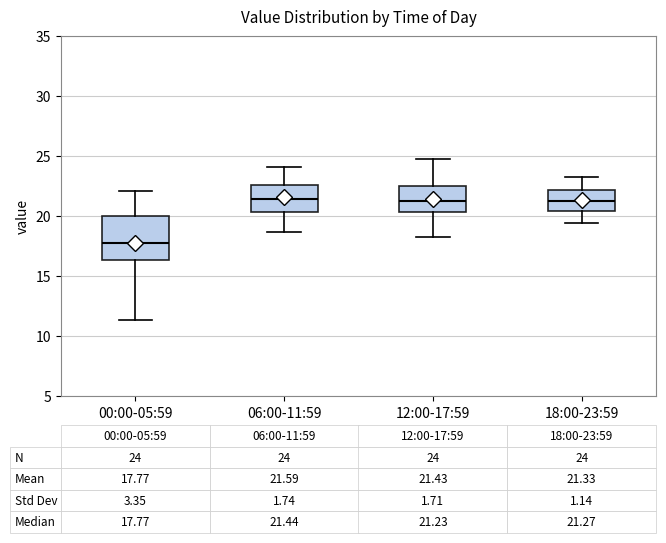

Which box is the tallest, from its lower edge to its upper edge?

00:00-05:59